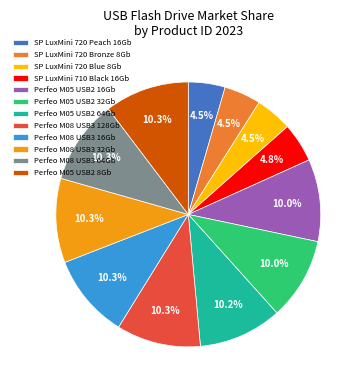

Approximately how many times larger is the value at Perfeo M08 USB3 128Gb compared to SP LuxMini 720 Blue 8Gb?

2.3